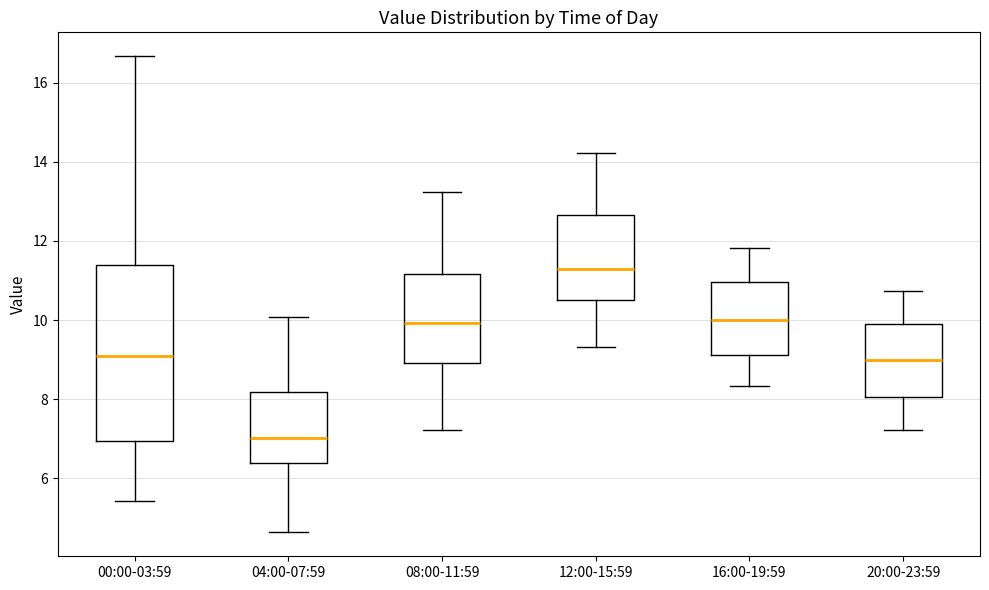

Which box's median line is the lowest?

04:00-07:59